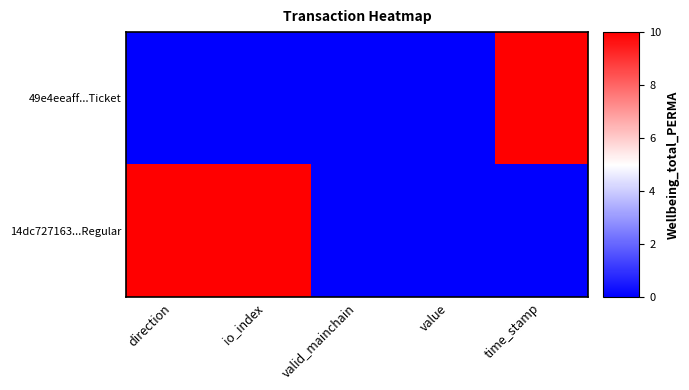

What is the maximum value shown in the chart?

1